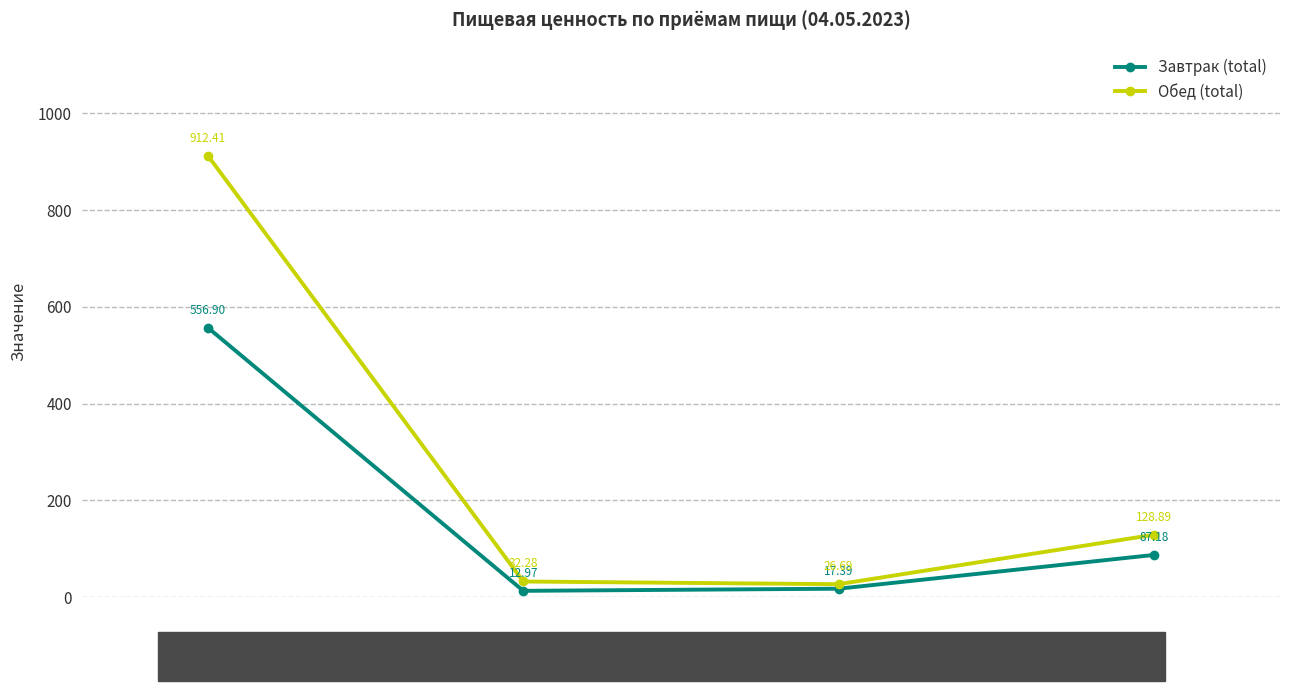

Reading left to right, extract all data points from this chart.

Завтрак (total): 556.9	13.0	17.4	87.2
Обед (total): 912.4	32.3	26.7	128.9